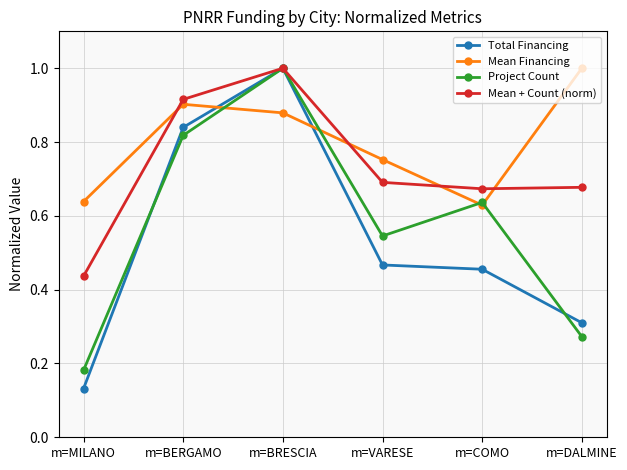

Which series has the largest total across all categories?

Mean Financing